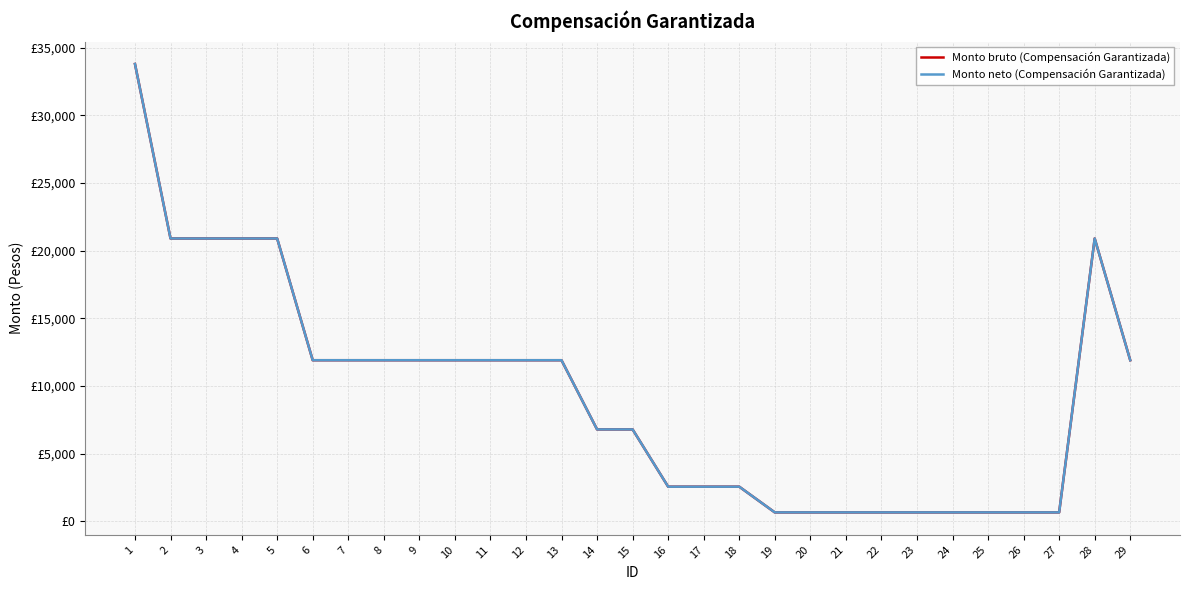

Which has a higher value, 19 or 10?

10